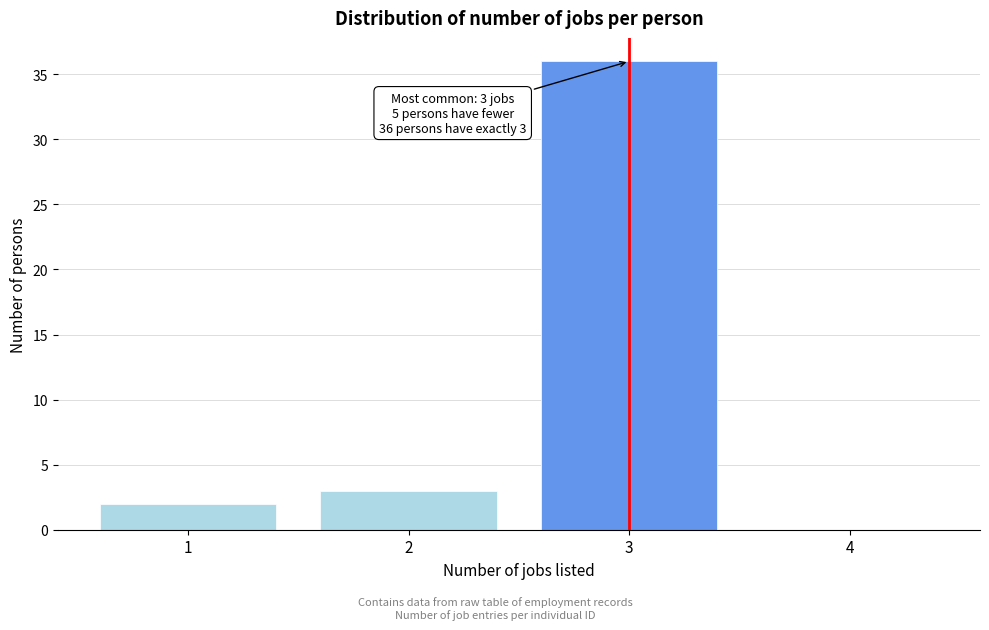

Which range on the x-axis has the tallest bar?

2.5 to 3.5